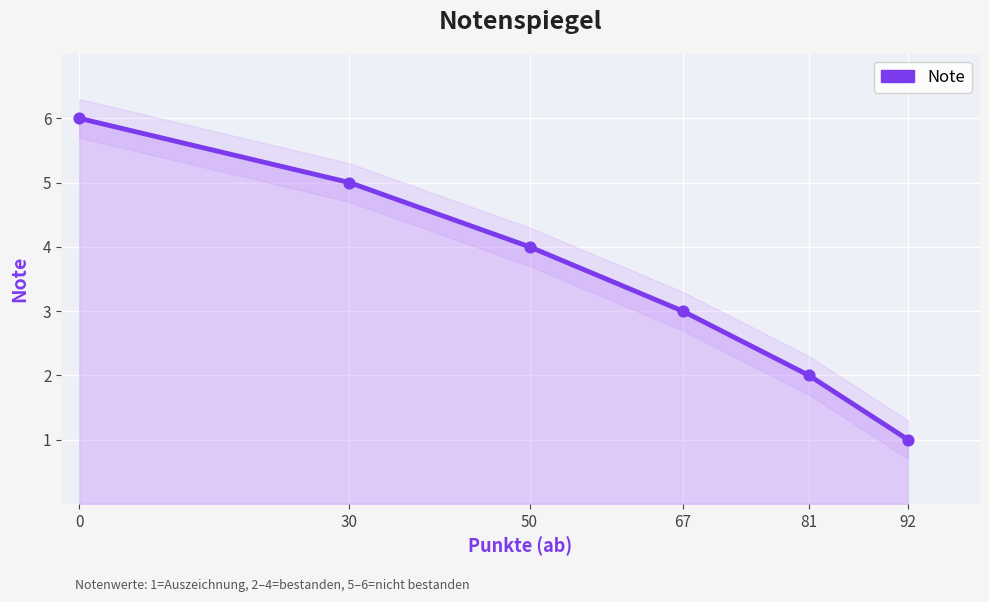

What is the change in value from 67 to 92?

-2